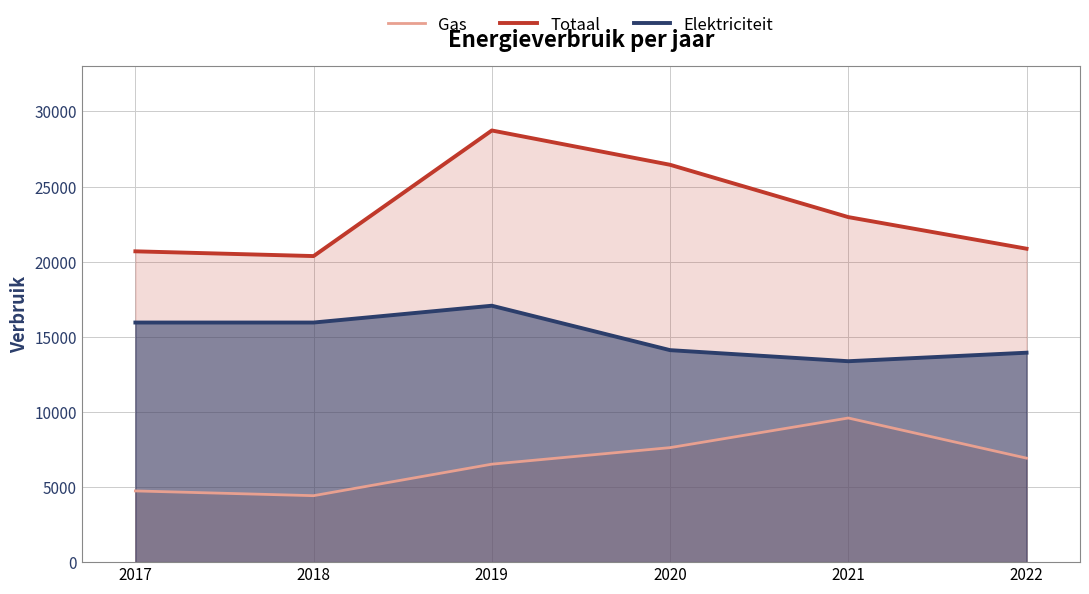

How many data points in Elektriciteit are less than 15949?

3